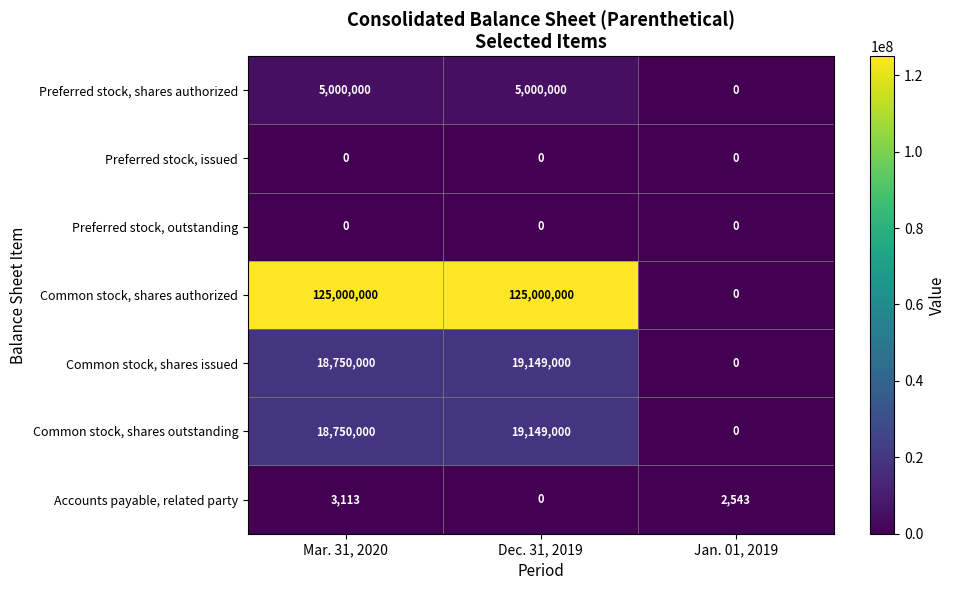

What is the sum of the Preferred stock, shares authorized values at Dec. 31, 2019 and Mar. 31, 2020?

10000000